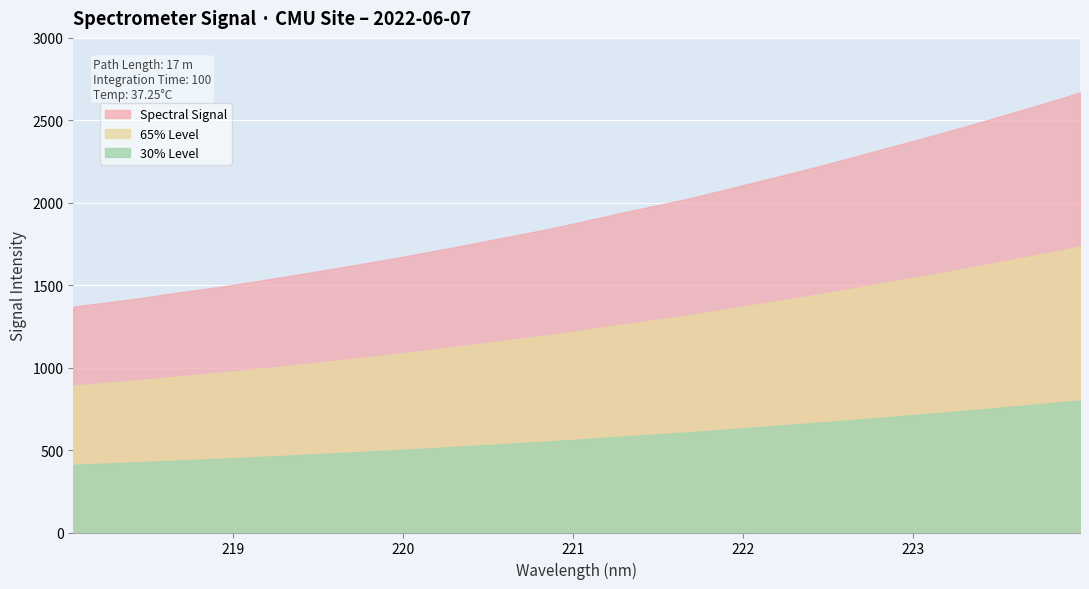

True or false: the data has more than 1 interior local peaks.

False